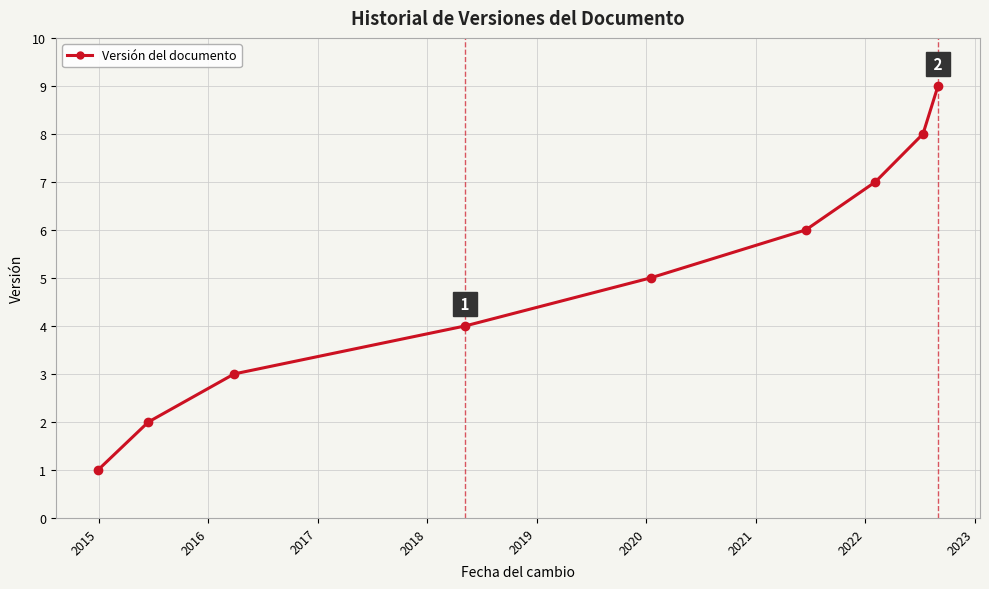

What is the difference between the second highest and second lowest values?

6